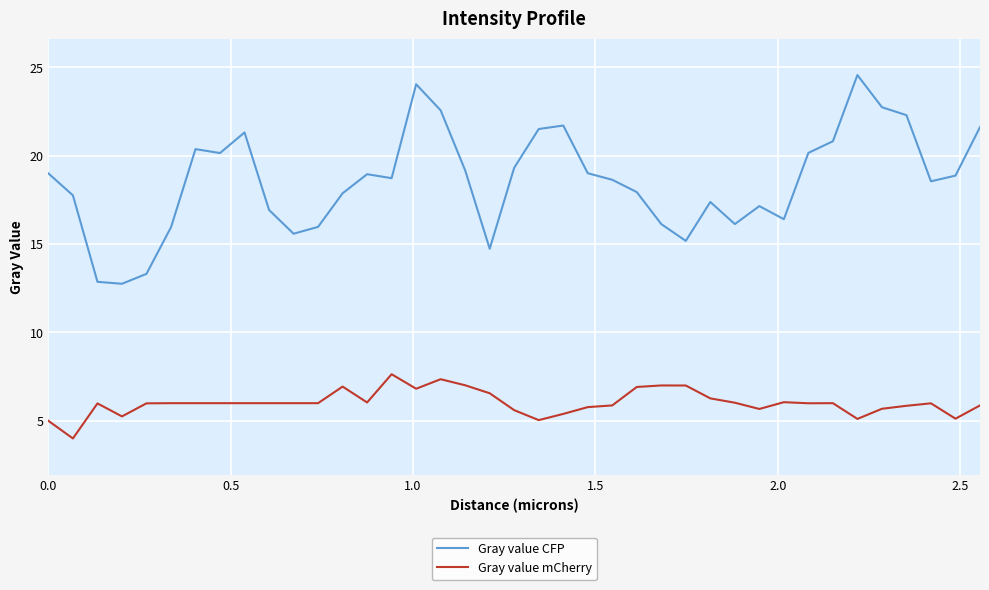

Which series has the widest spread of values?

Gray value CFP